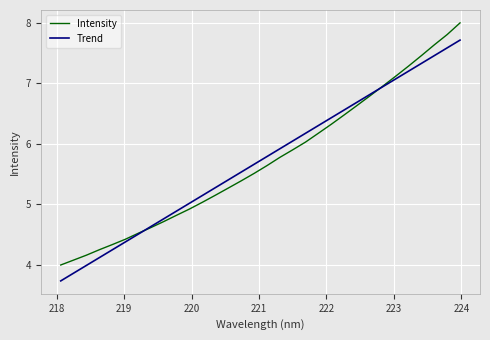

What is the smallest value displayed?

3.7